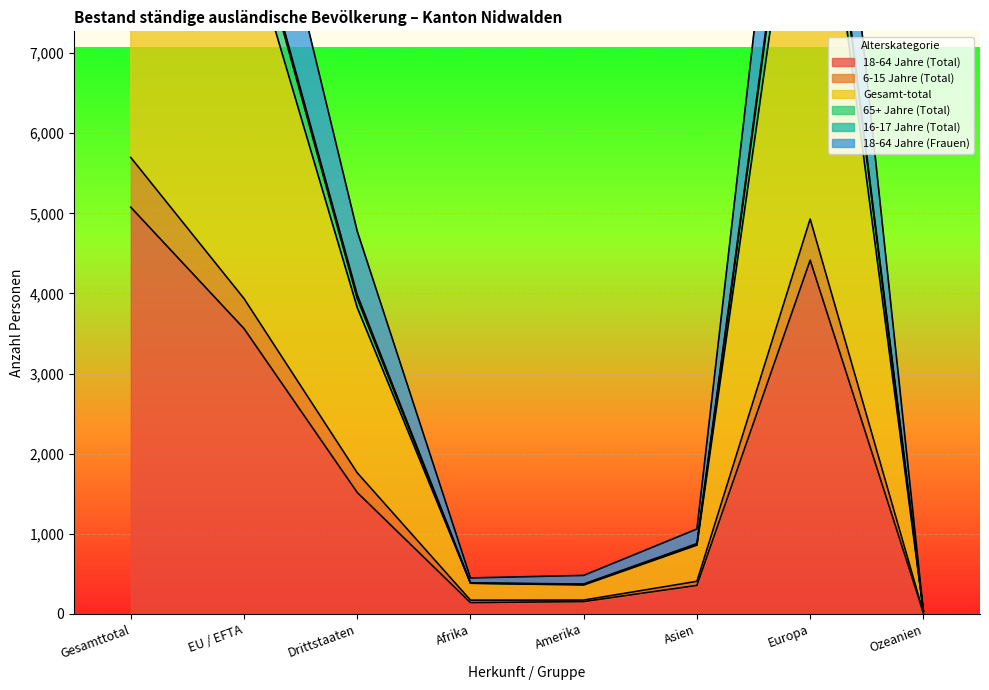

Which category has the lowest value in the 18-64 Jahre (Frauen) series?

Ozeanien